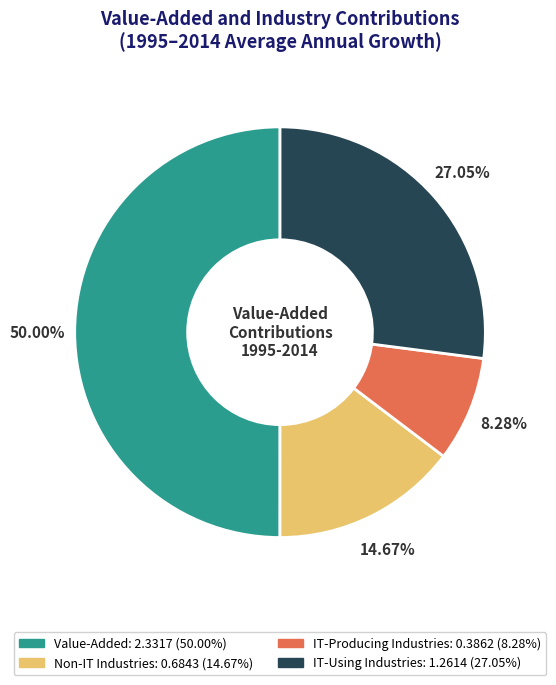

What is the total percentage of IT-Producing Industries and Value-Added?

58.3%